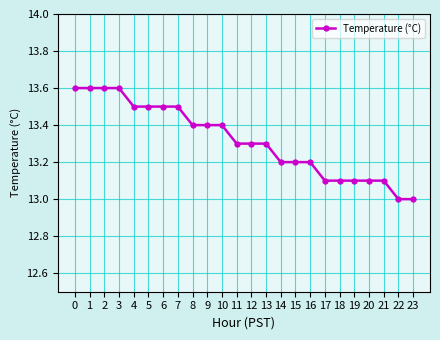

What is the difference between the maximum and minimum values?

0.6